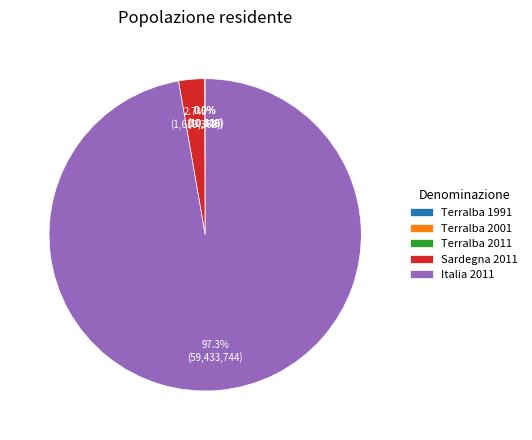

Which category accounts for the majority?

Italia 2011